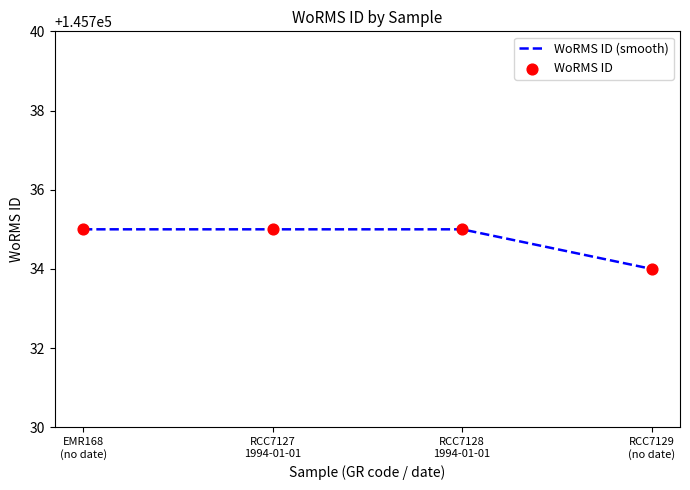

Between RCC7128 1994-01-01 and RCC7129 (no date), which is larger?

RCC7128 1994-01-01